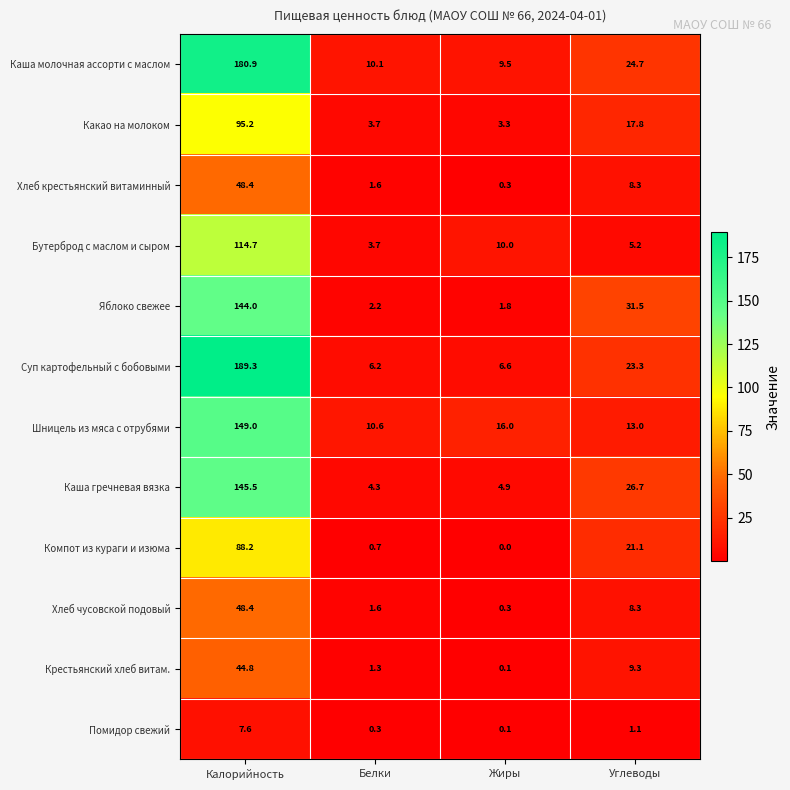

Where does the Бутерброд с маслом и сыром series first go above 10?

Калорийность